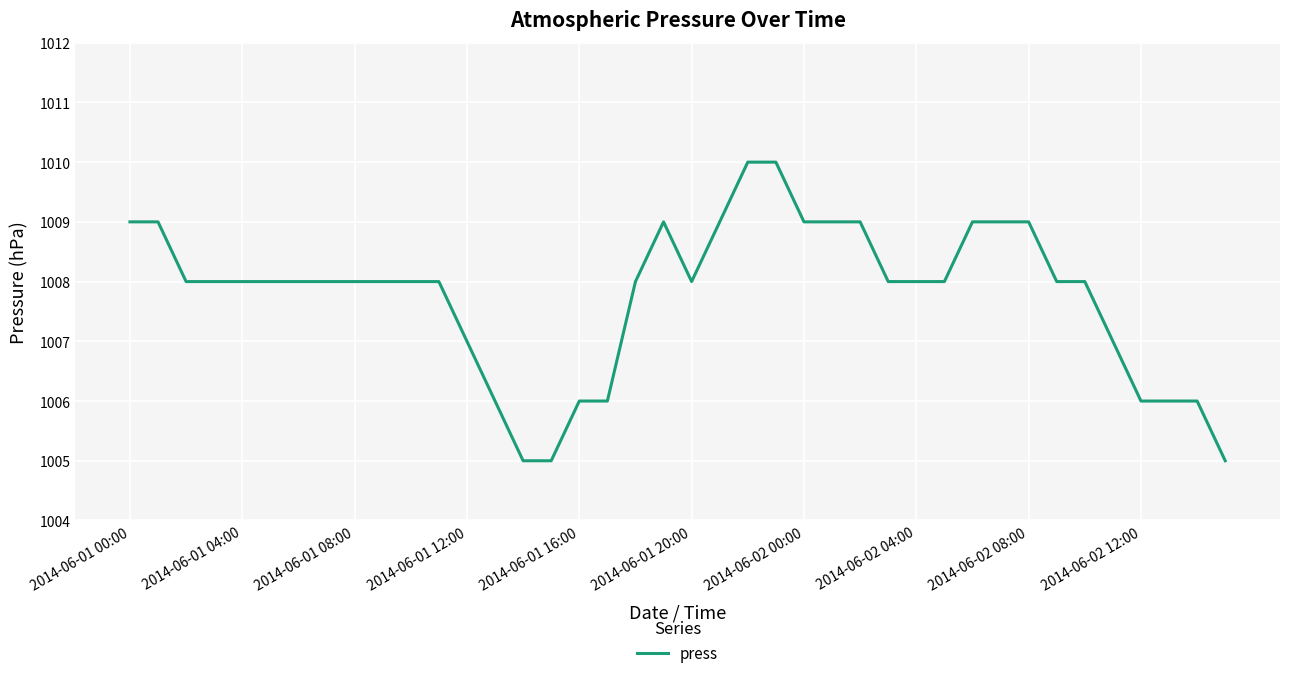

What is the difference between the maximum and minimum values?

5